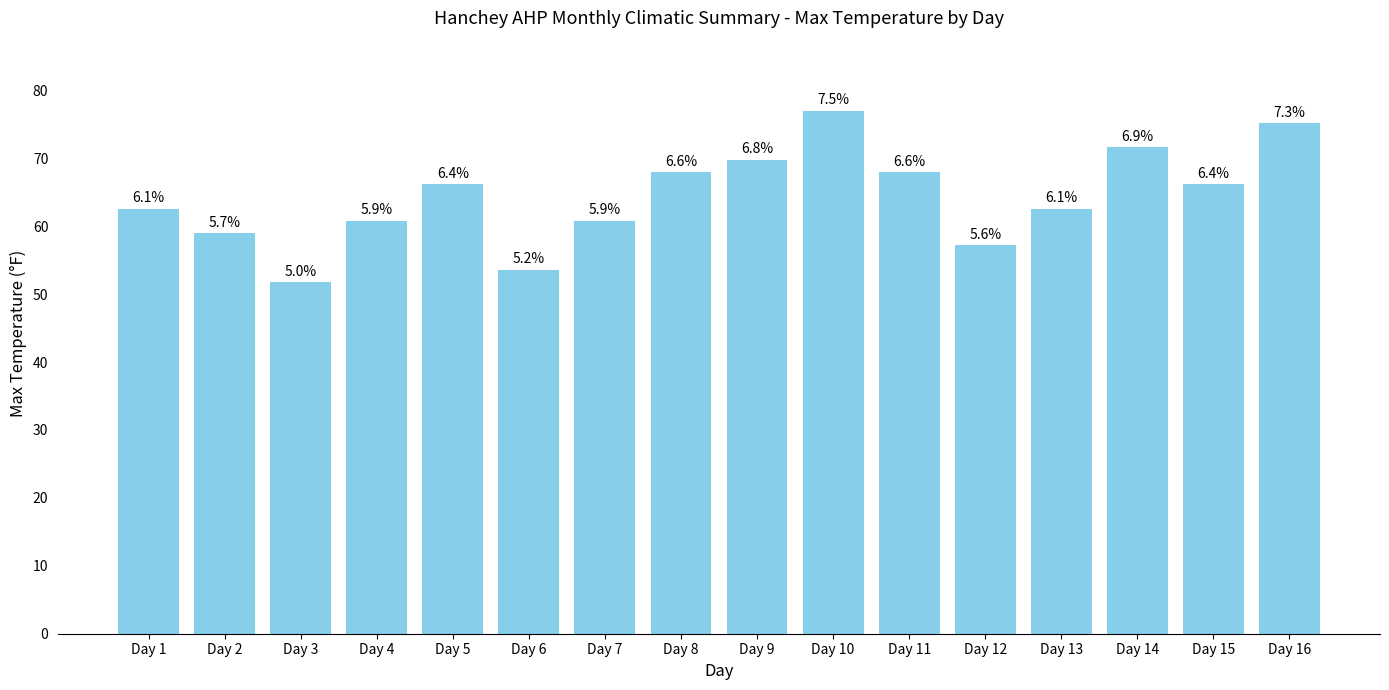

What is the approximate value at Day 11?

68.0